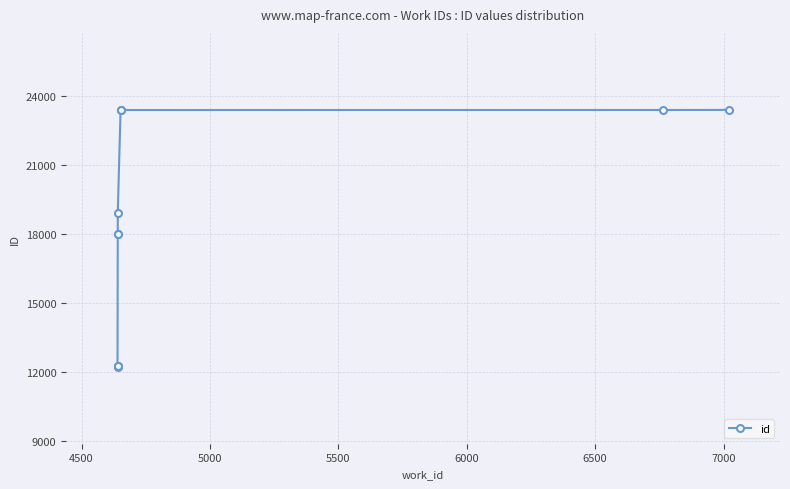

What is the greatest value displayed?

23403